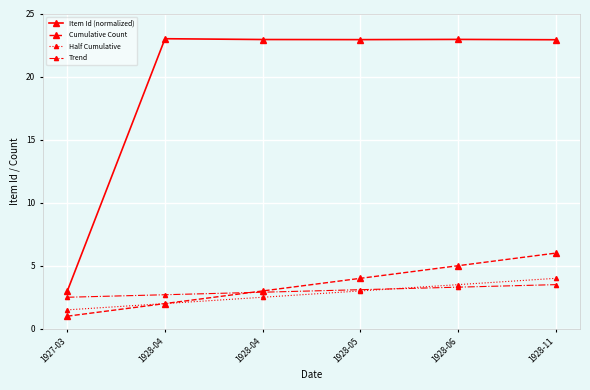

Does the chart have visible grid lines?

Yes